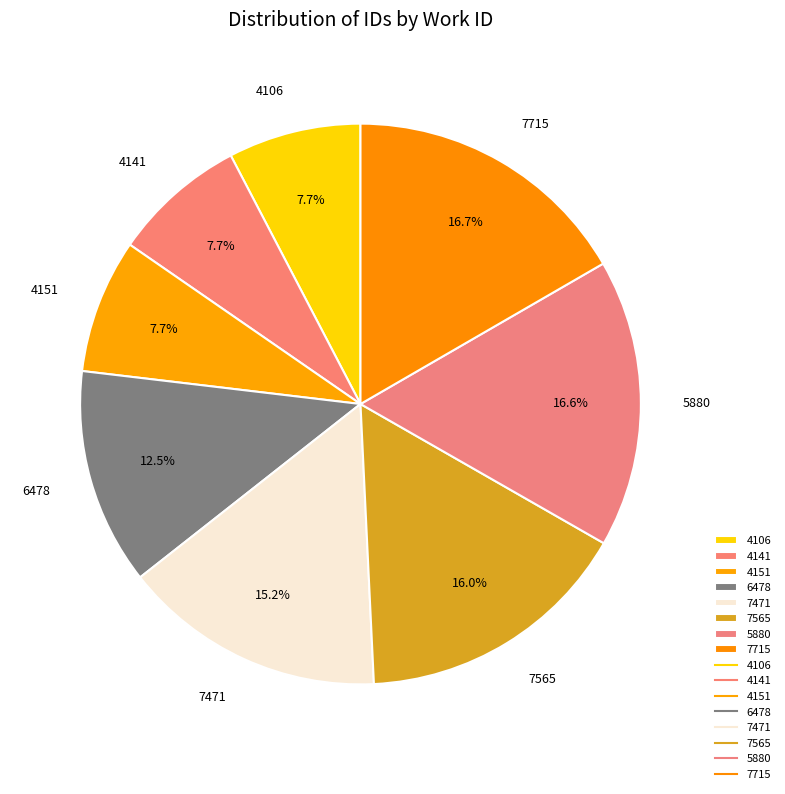

The 4106 slice represents 1% of the pie. True or false?

False